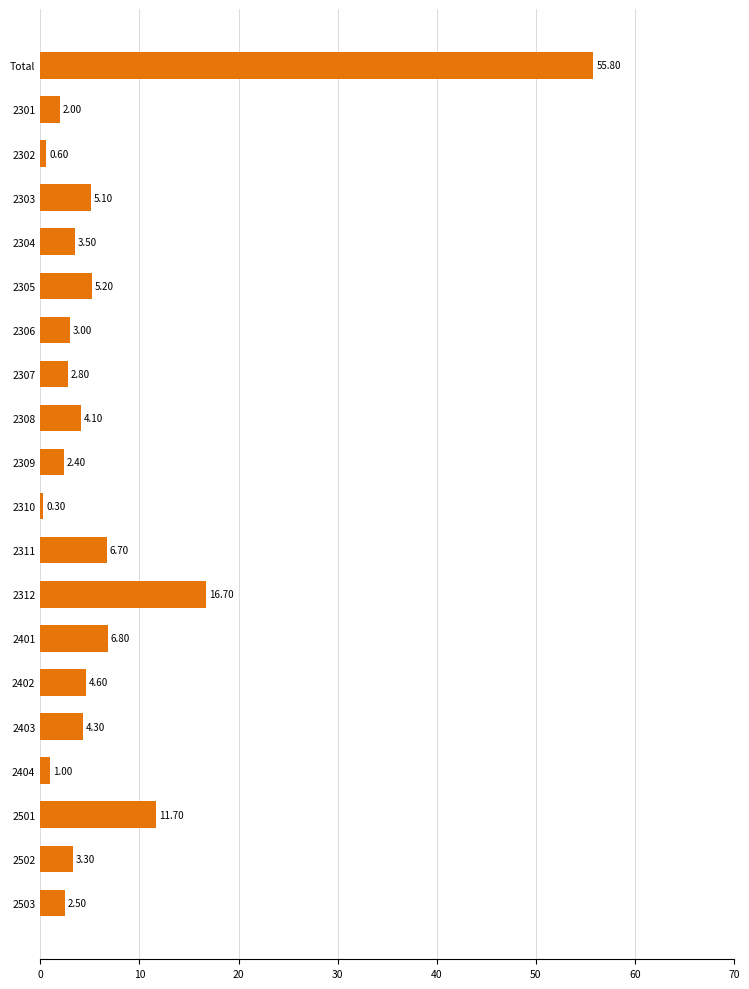

What is the label of the 1st bar from the top?

Total